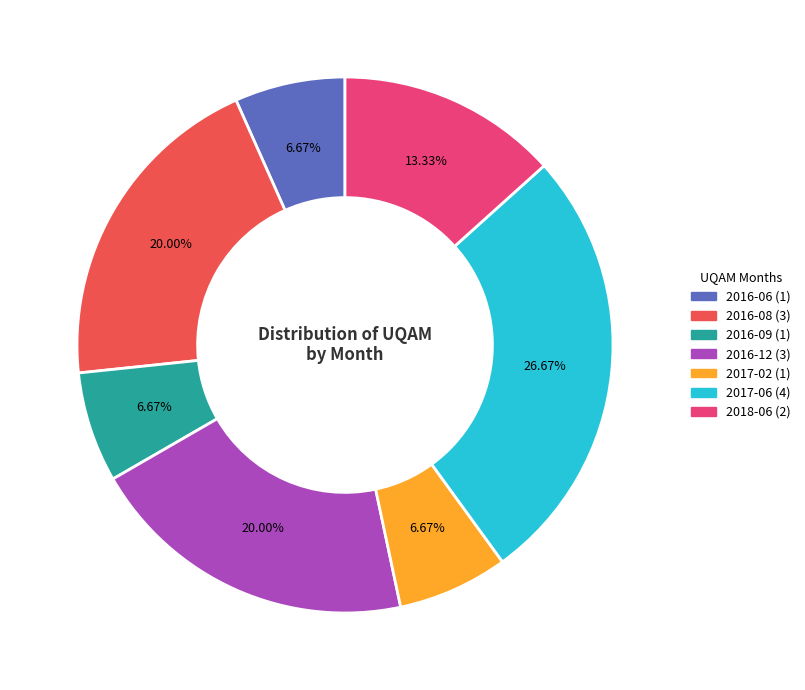

Is there a majority slice in this chart?

No